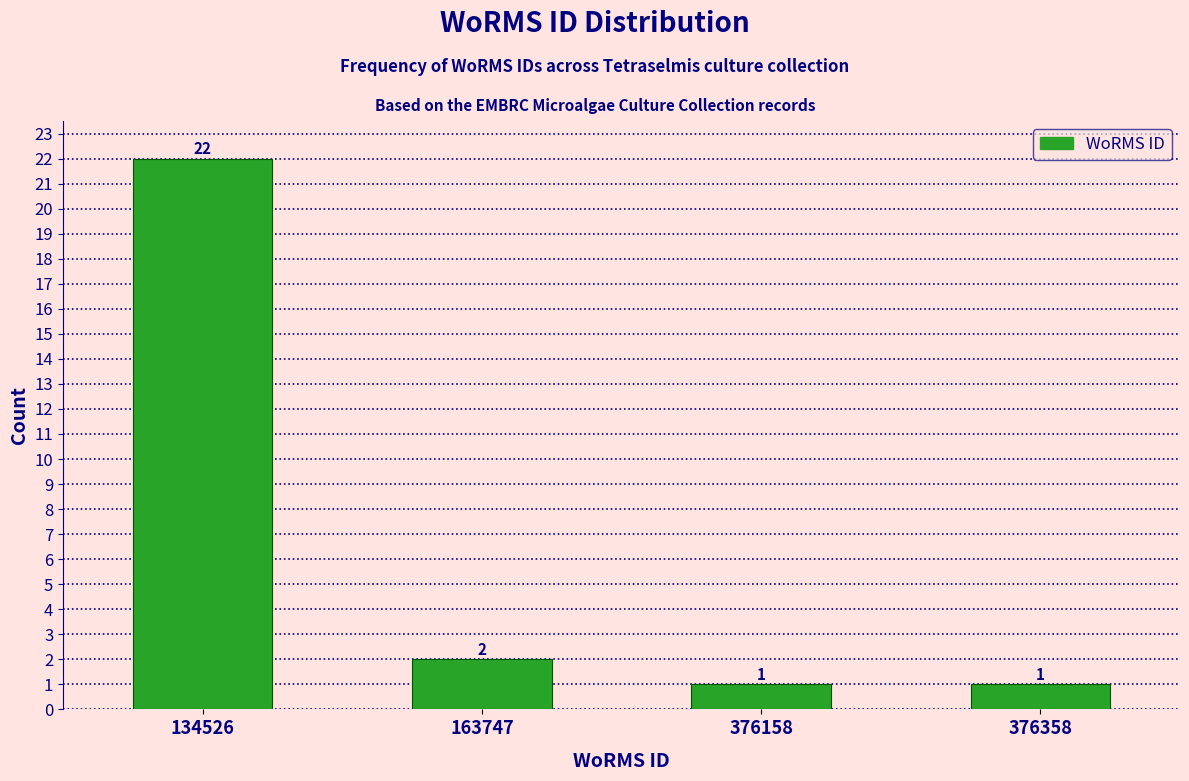

Reading left to right, list all the values displayed in this chart.

22	2	1	1